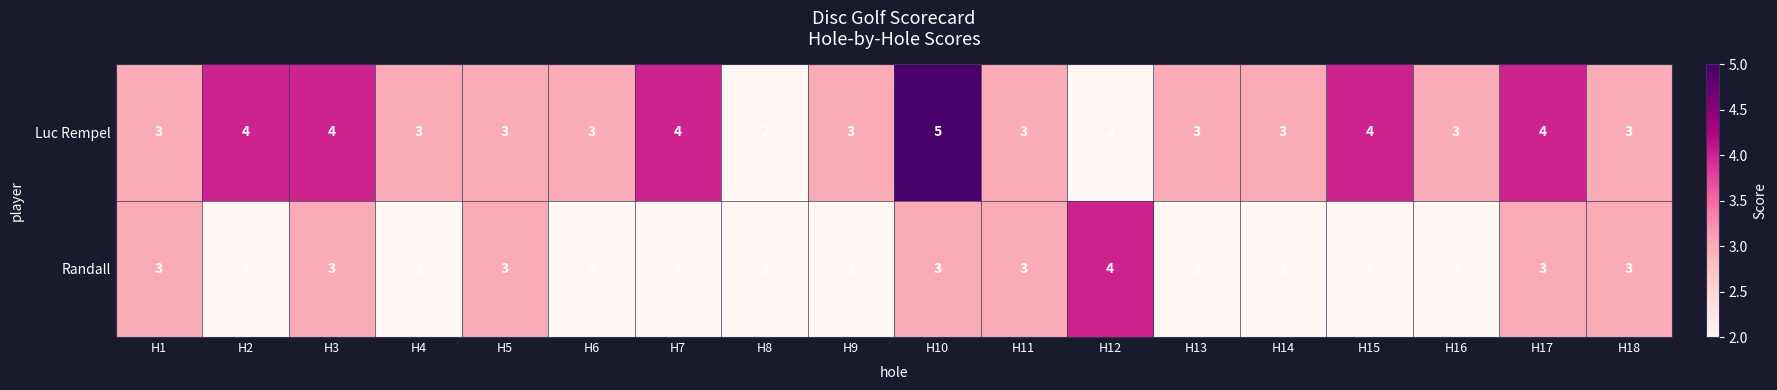

Is it true that Randall equals 2 at H7?

True